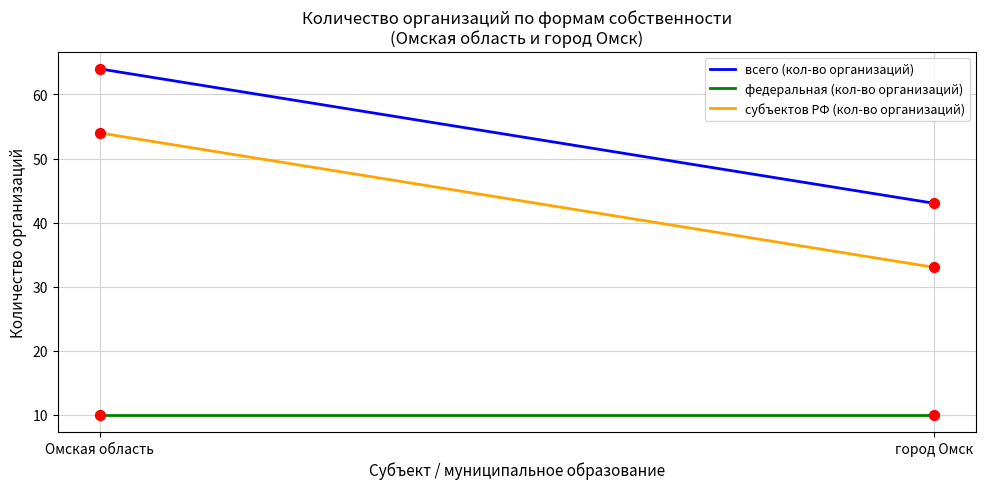

At how many categories does at least one series exceed 29?

2